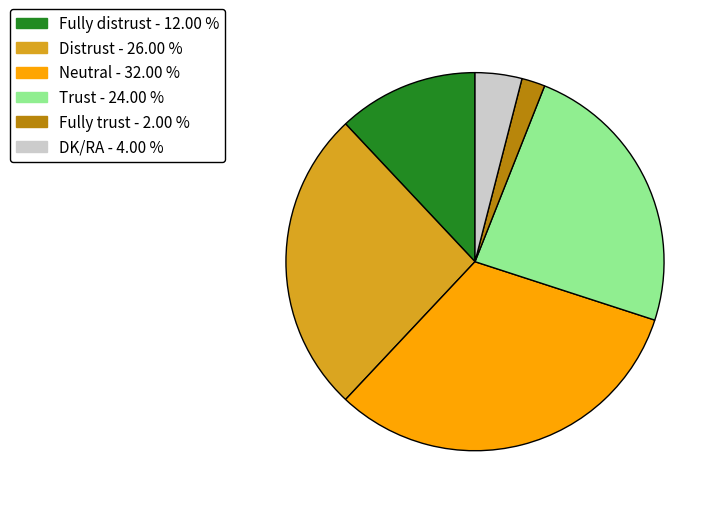

Does any single category account for the majority?

No